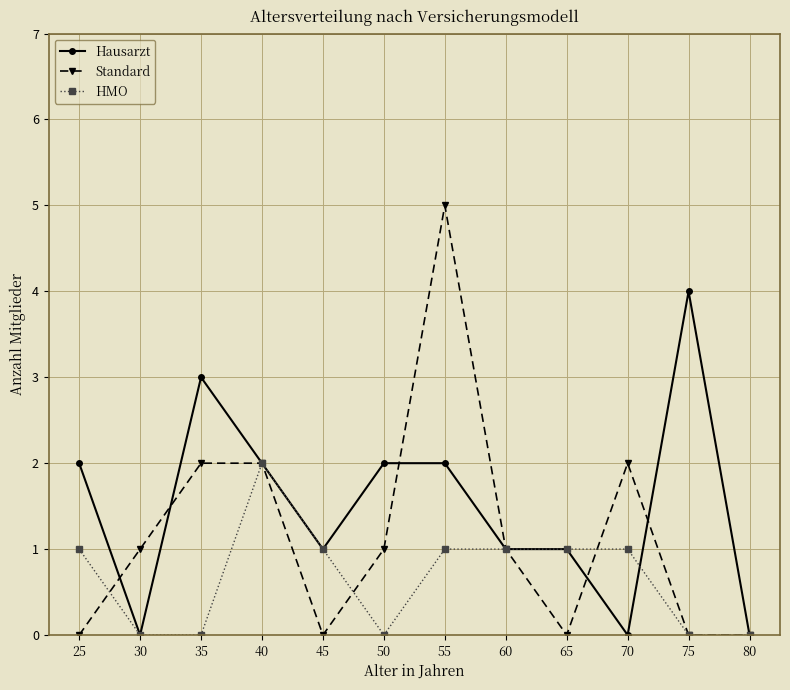

What is the value of the Hausarzt point at the 6th from the left?

2